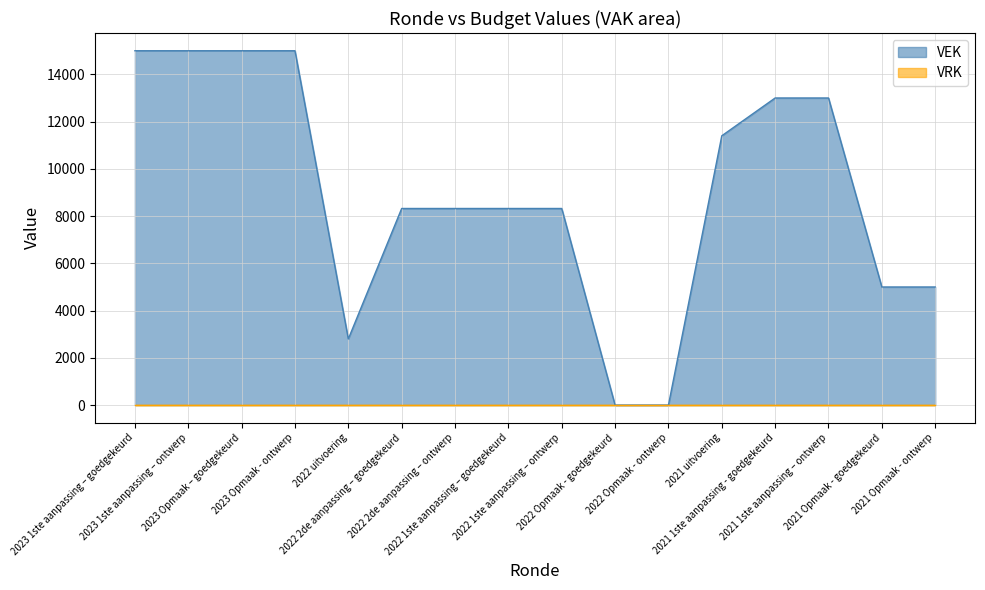

How many data points does each series have?

16